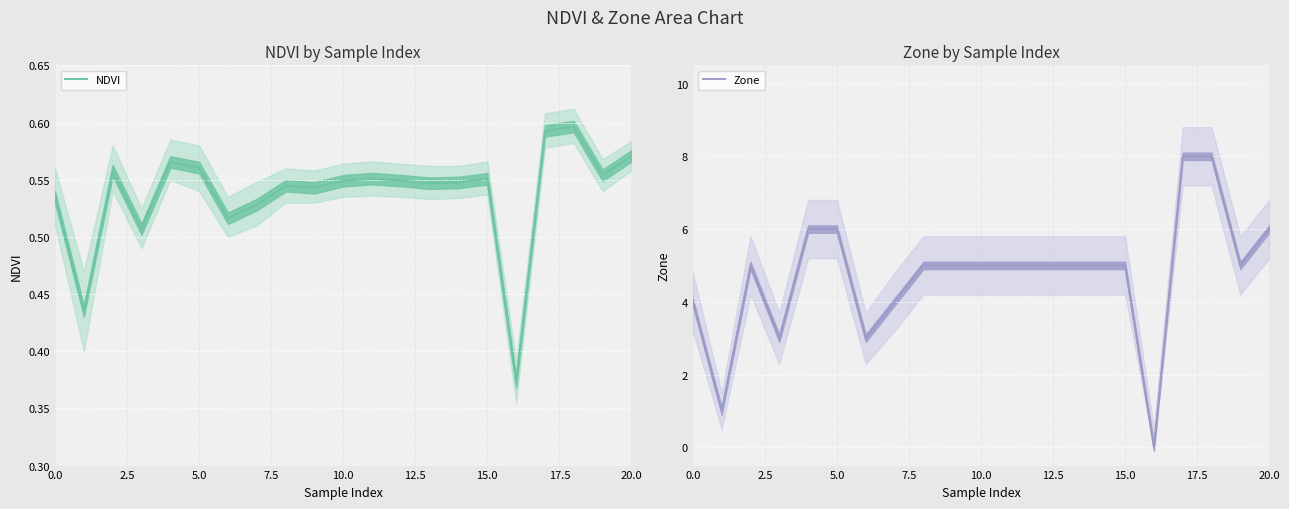

What is the average value of the NDVI series?

0.5